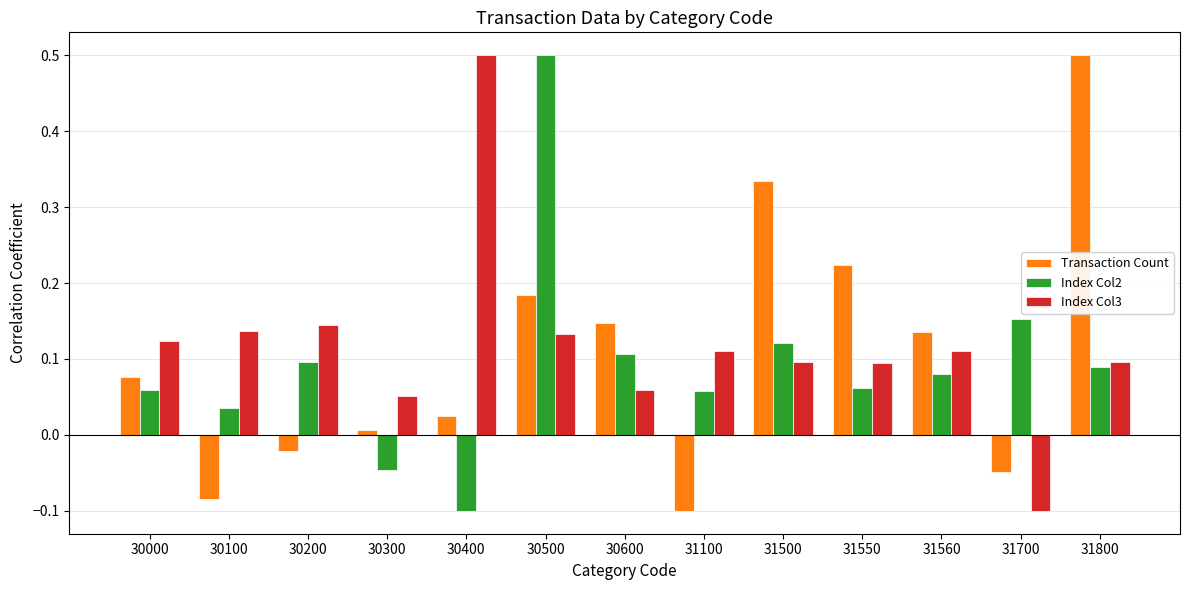

List the series in order of their overall mean, highest first.

Index Col3, Transaction Count, Index Col2